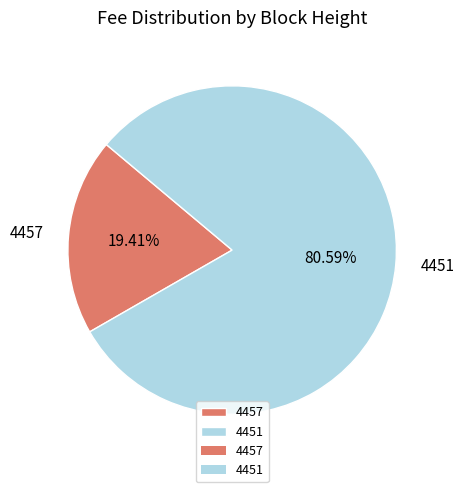

What is the ratio of the value at 4451 to the value at 4457?

4.2